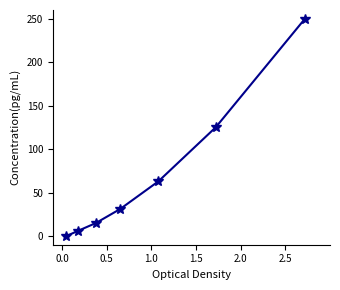

True or false: there are more than 1 points higher than both neighbors.

False